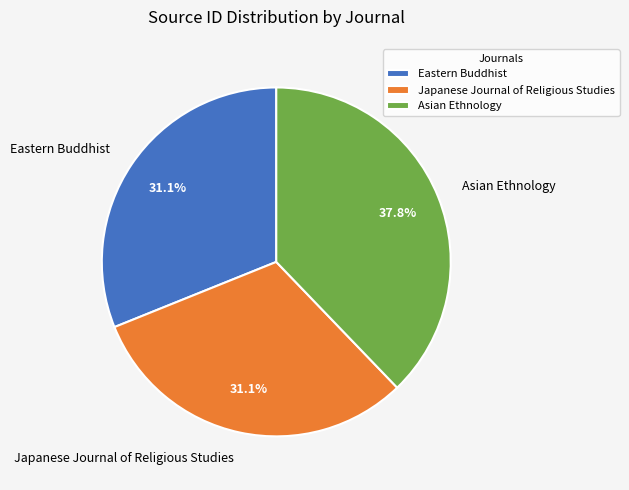

Do Asian Ethnology and Eastern Buddhist together represent more than half of the pie?

Yes